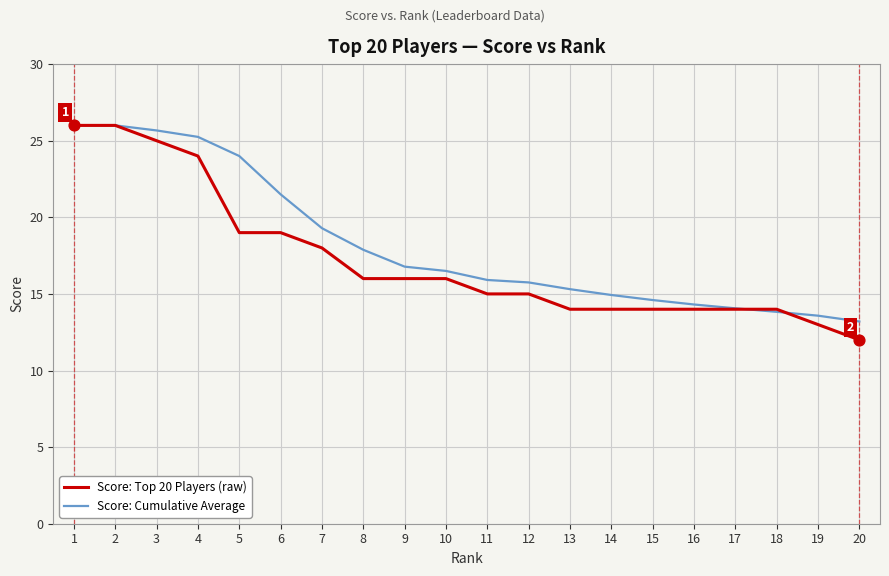

What is the spread (max minus min) of values at 13?

1.3